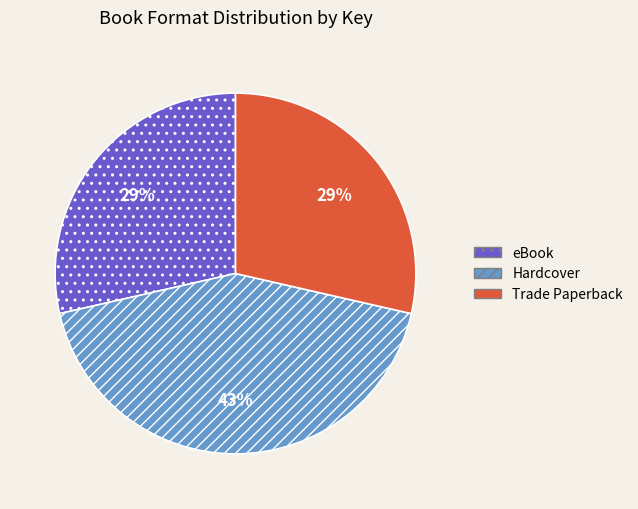

To the nearest percent, what percentage of the pie is Trade Paperback?

29%